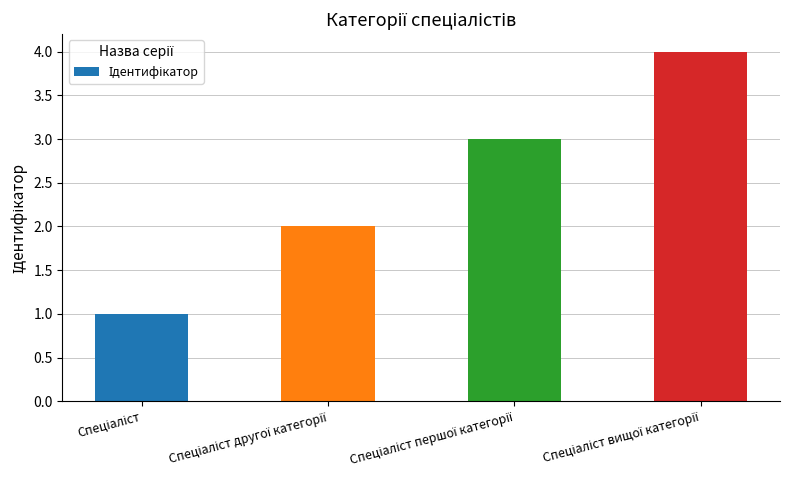

Reading left to right, transcribe all the data shown in this chart.

1	2	3	4